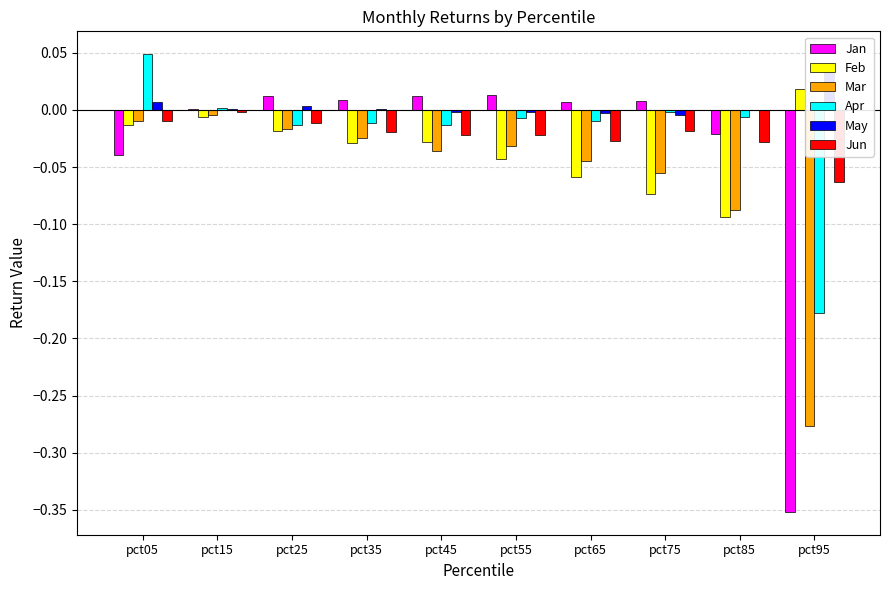

Is the value of Jan at pct65 greater than the value of Apr at pct95?

Yes